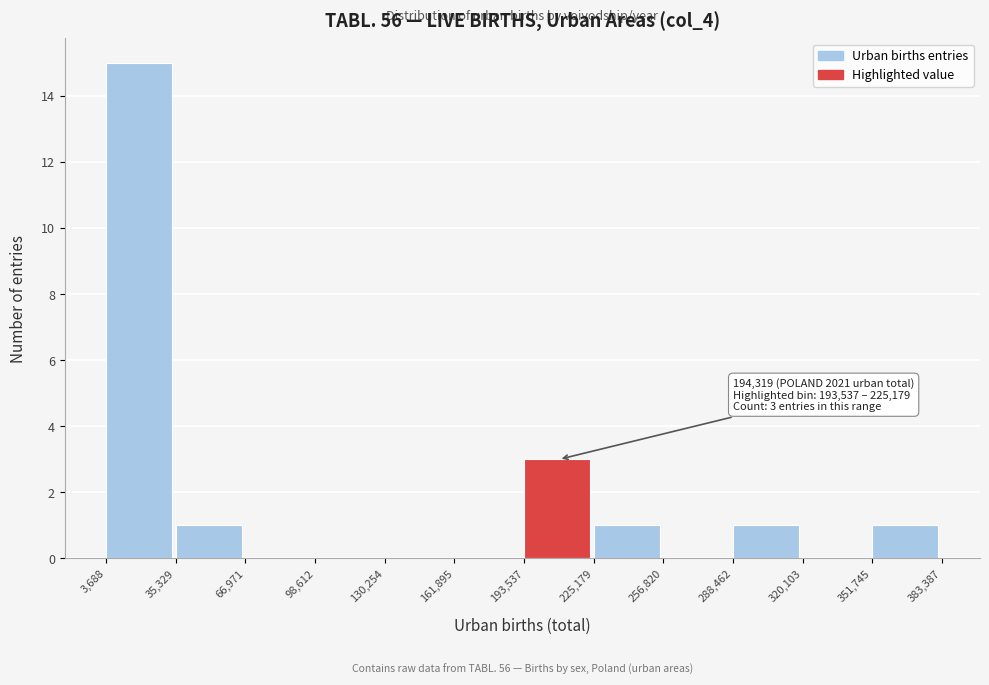

Which range on the x-axis has the tallest bar?

3,688 to 35,329